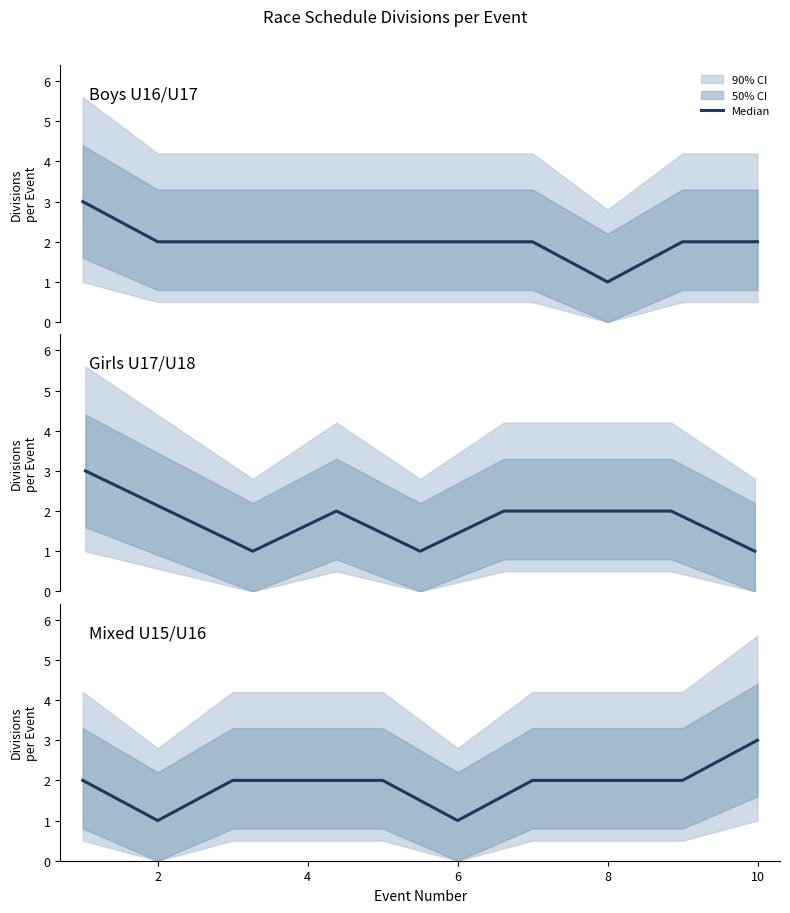

Does the chart have visible grid lines?

No